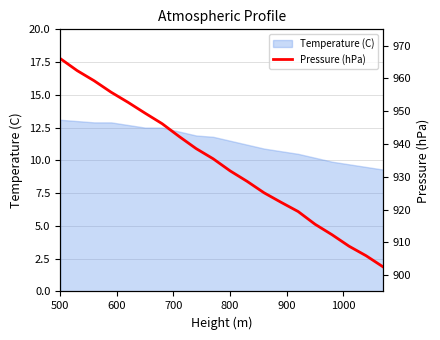

Does the chart display data point markers on the line(s)?

No